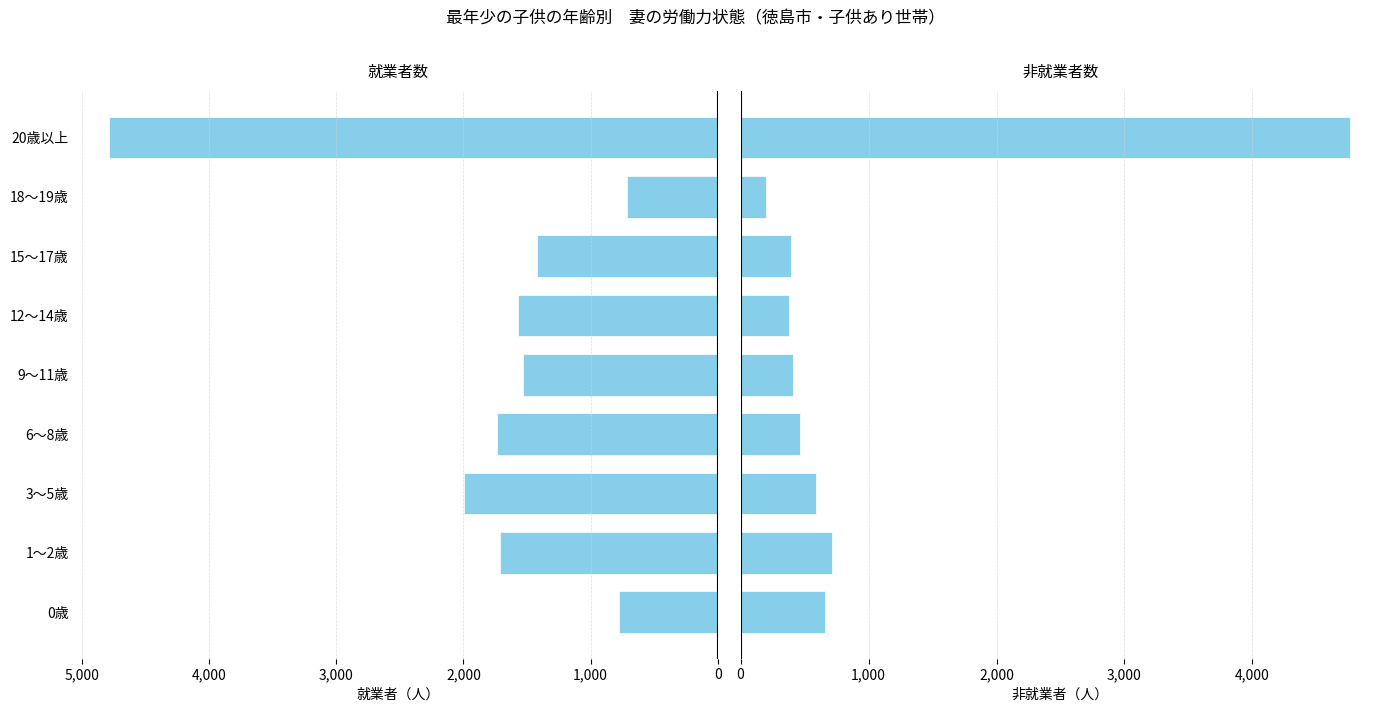

Reading left to right, extract all data points from this chart.

就業者: 778	1714	1998	1740	1528	1568	1425	714	4787
非就業者: 658	711	589	463	412	381	397	199	4759